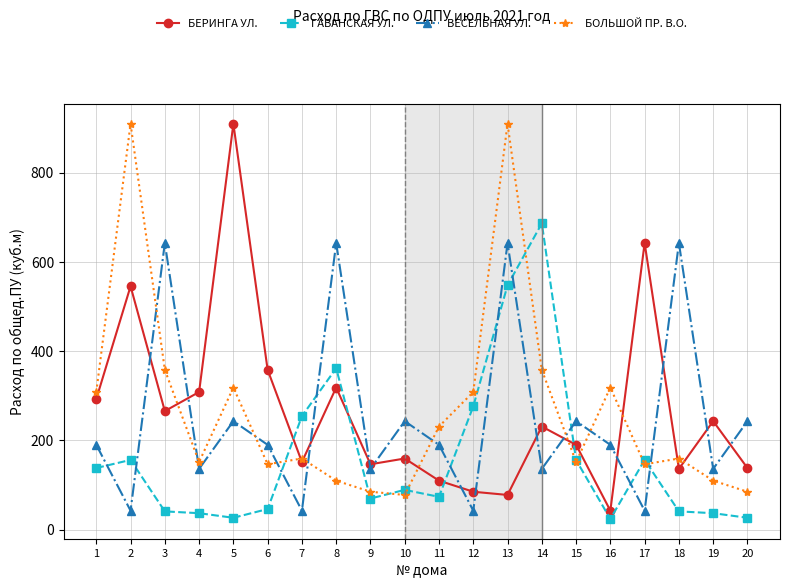

Which series changed the most between 4 and 13?

БОЛЬШОЙ ПР. В.О.